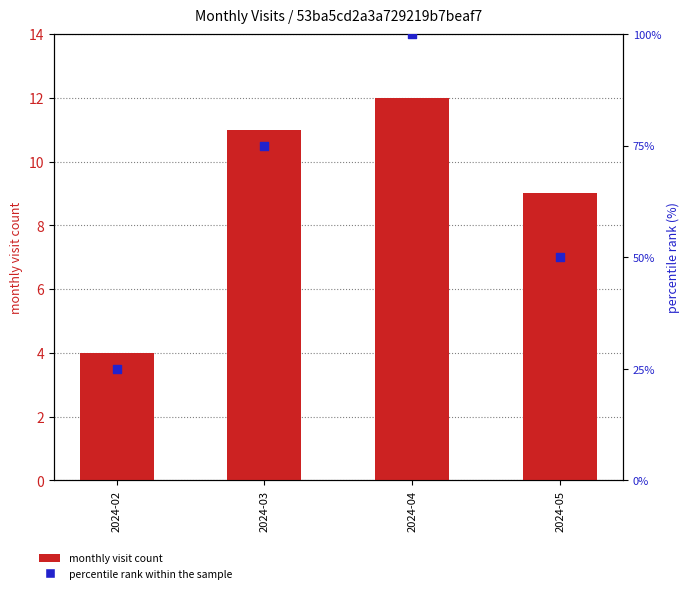

At which category is the sum across all series the highest?

2024-04